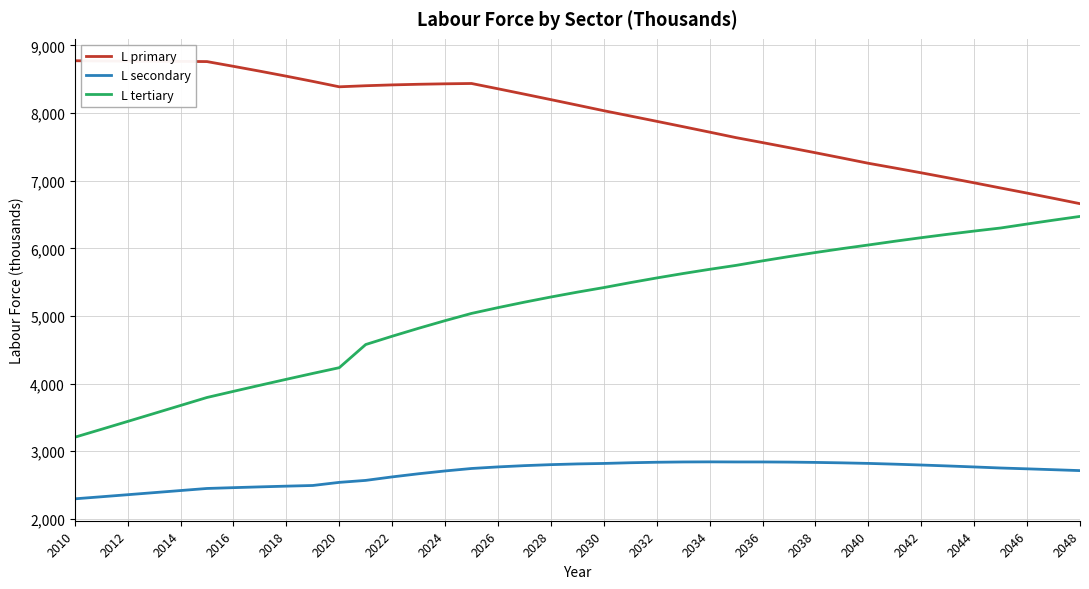

How many lines are shown in the chart?

3